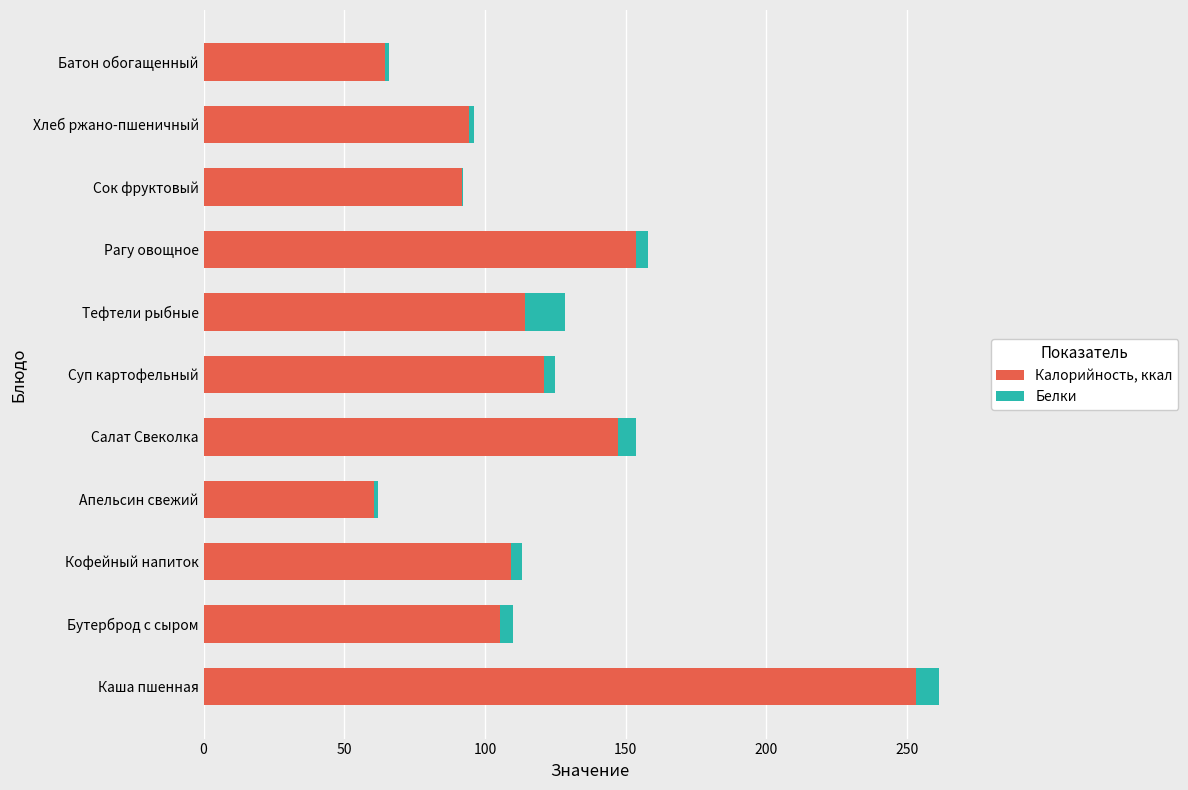

What is the highest value of the Калорийность, ккал series?

253.0